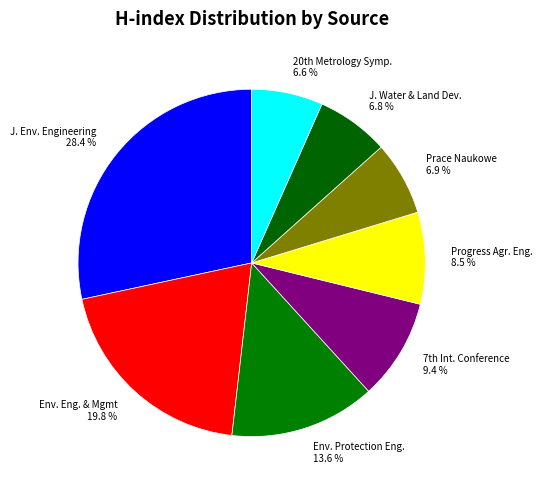

Does any single category account for the majority?

No